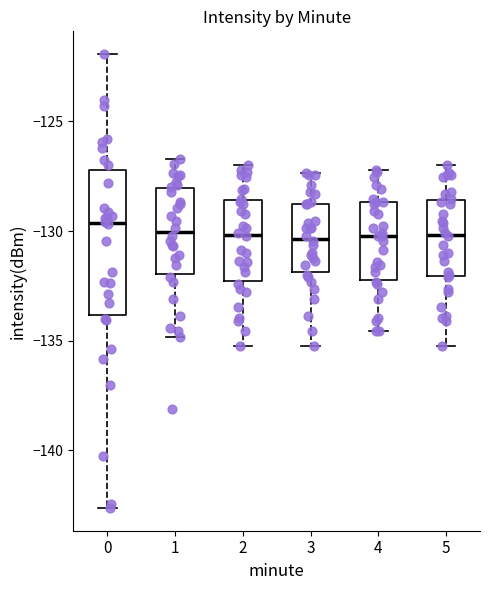

Reading left to right, transcribe this box plot: for each box, give where its median line is, the range the box spans, and where its two whiskers end, as read against the y-axis. The values are not printed on the chart, so give them approximately, as read against the axis.

0: median -129.5, box -134.0 to -127.0, whiskers -142.5 to -122.0
1: median -130.0, box -132.0 to -128.0, whiskers -135.0 to -126.5
2: median -130.0, box -132.5 to -128.5, whiskers -135.0 to -127.0
3: median -130.5, box -132.0 to -129.0, whiskers -135.0 to -127.5
4: median -130.0, box -132.0 to -128.5, whiskers -134.5 to -127.0
5: median -130.0, box -132.0 to -128.5, whiskers -135.0 to -127.0